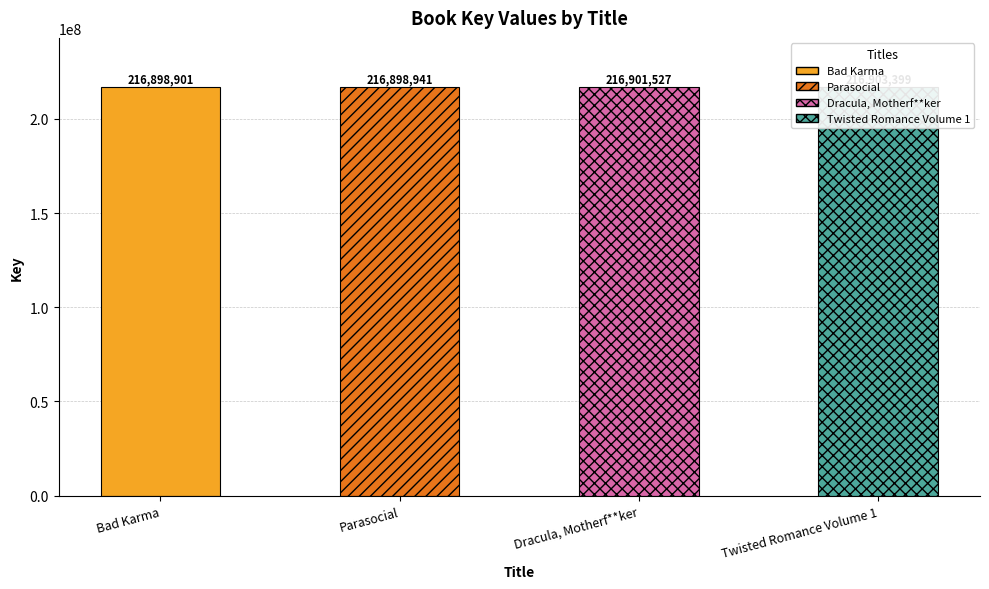

What is the smallest value displayed?

216898901